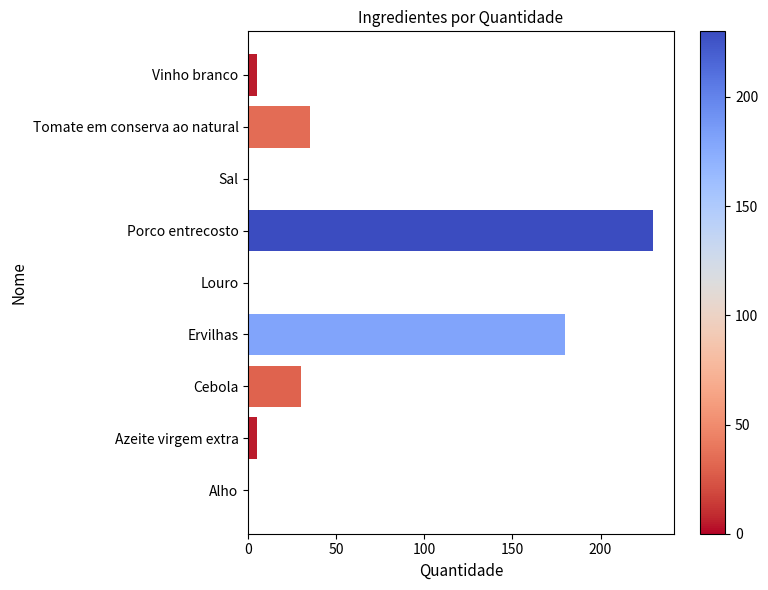

At which label is the value closest to 115?

Ervilhas